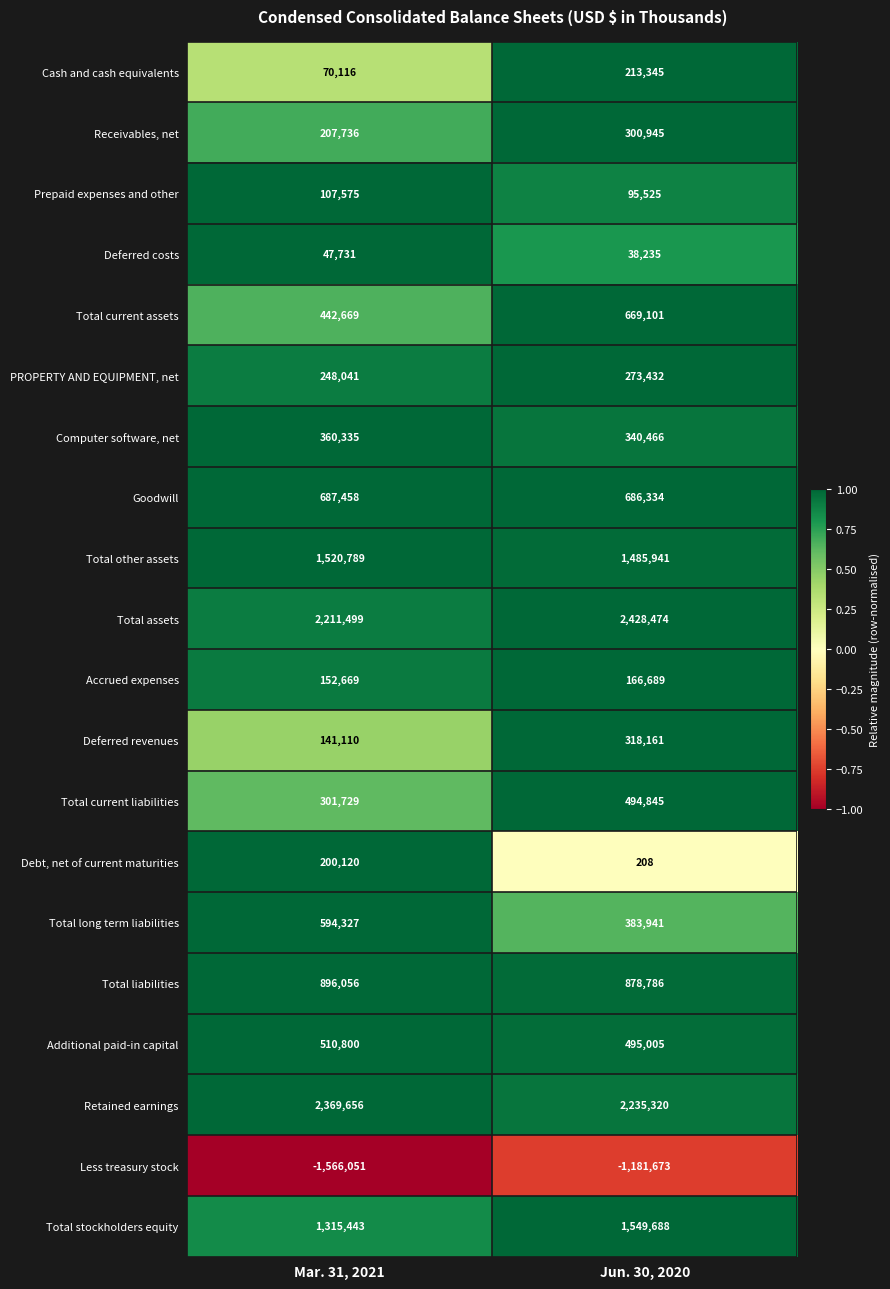

At how many categories does at least one series exceed 0?

2